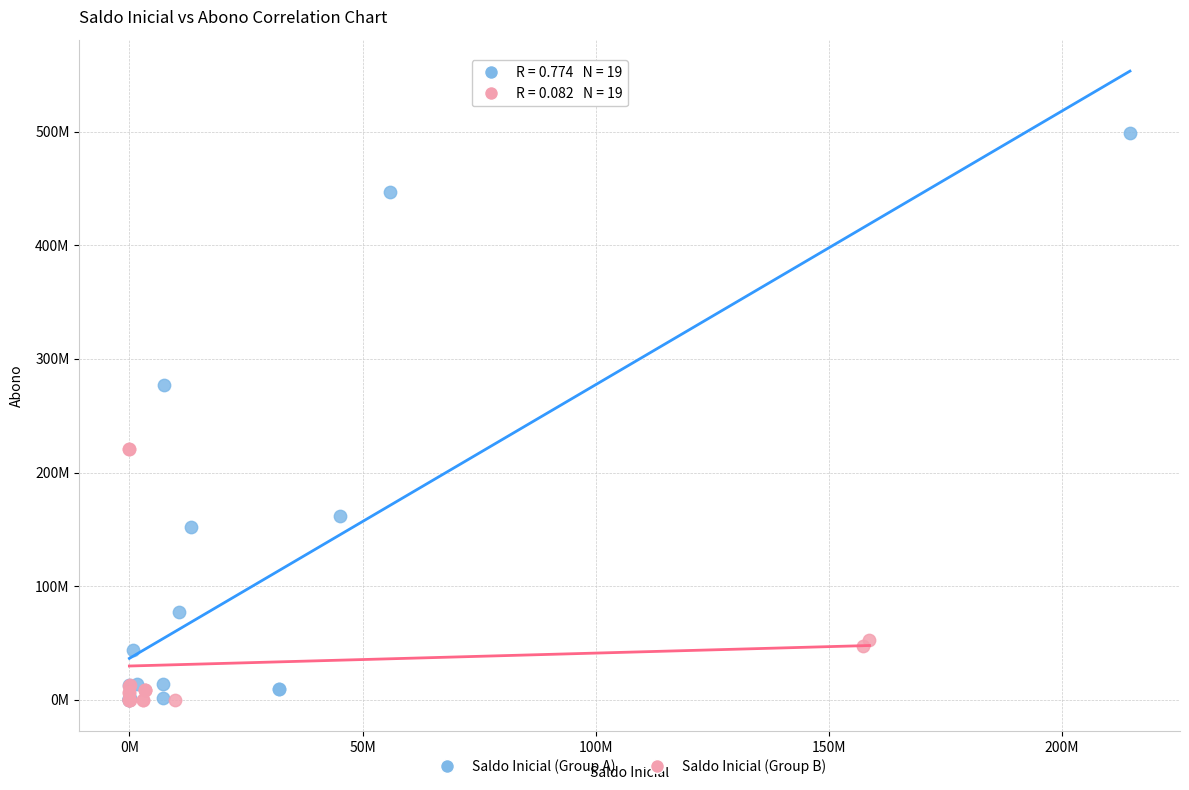

Which series reaches the maximum Y coordinate?

Saldo Inicial (Group A)